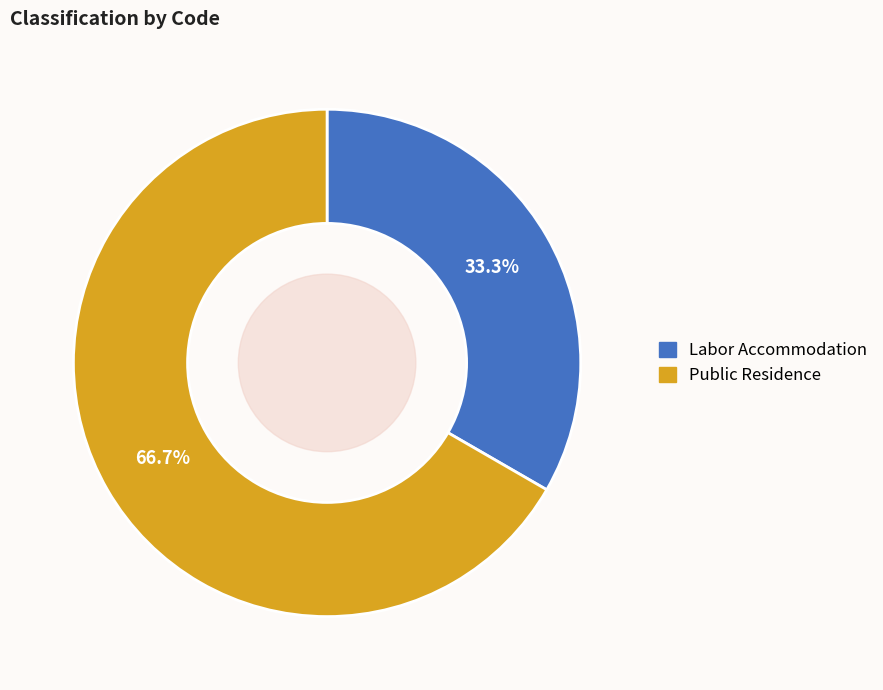

Is there any slice that represents more than half of the pie?

Yes